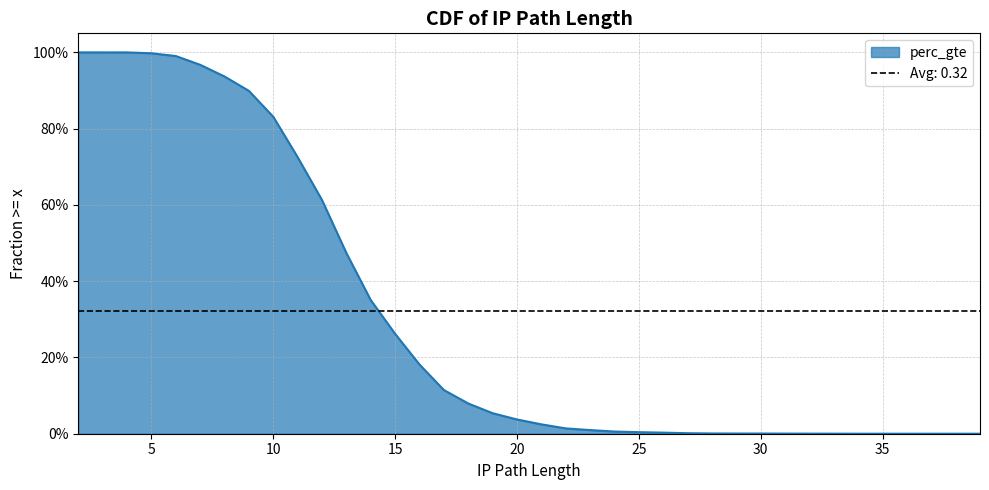

True or false: the data has more than 0 interior local peaks.

False